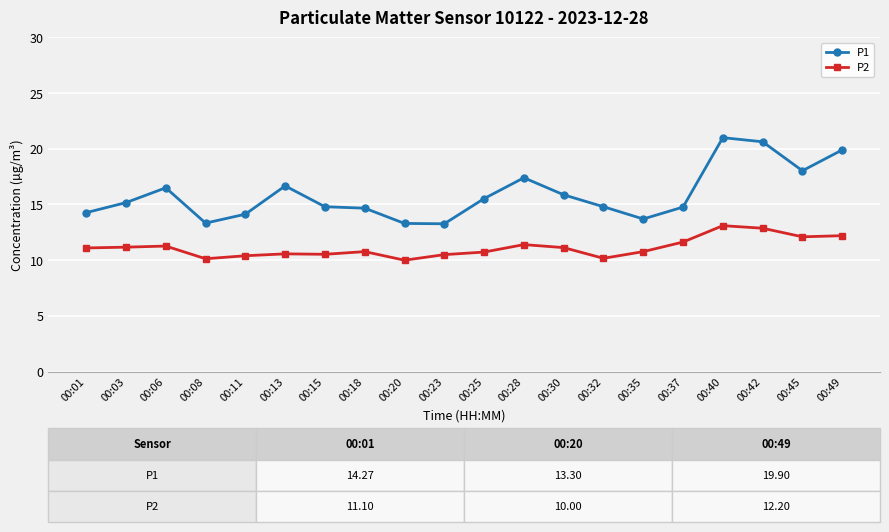

In P2, how many points are higher than both neighbors (excluding endpoints)?

5